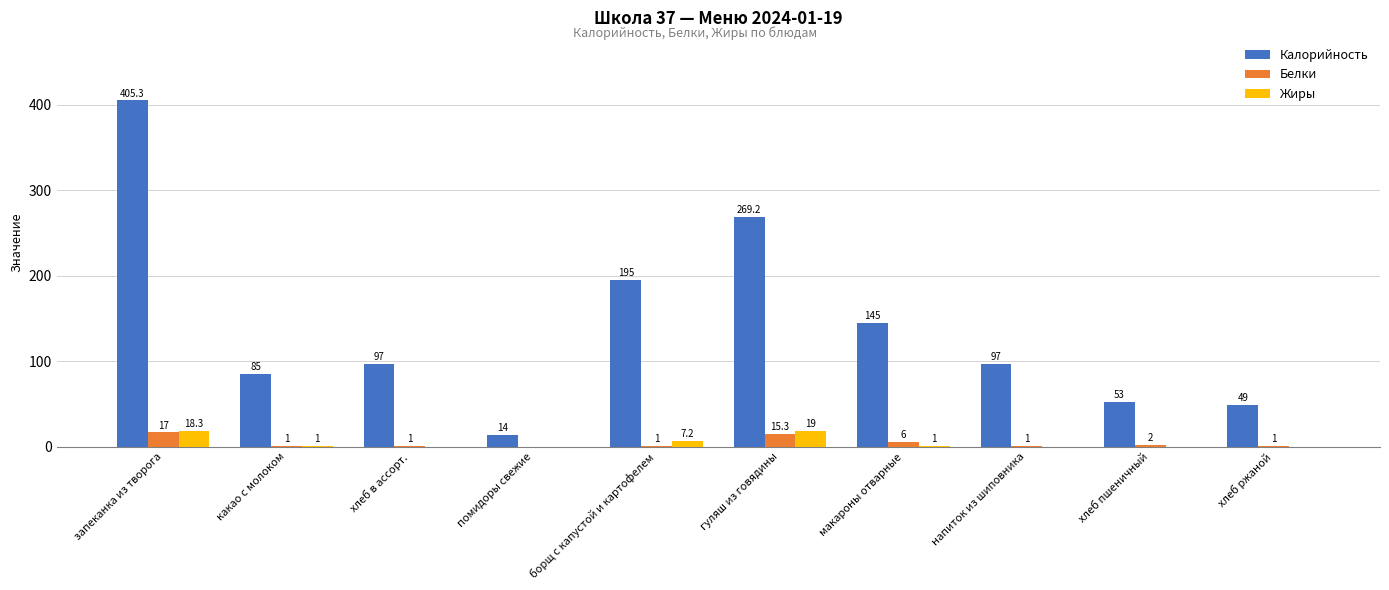

What is the sum of all Калорийность values?

1409.5